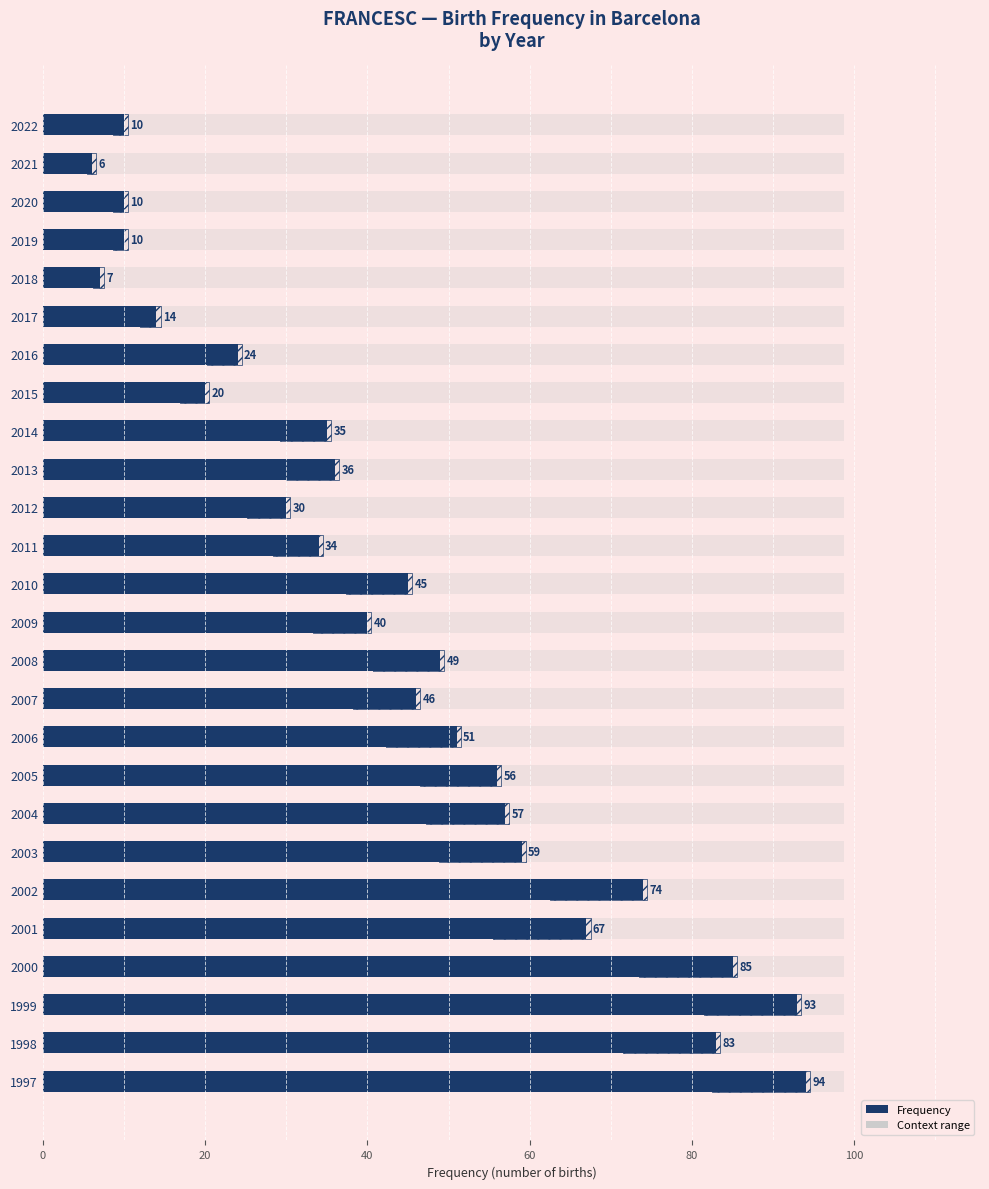

What is the value of the 5th bar from the left?

7